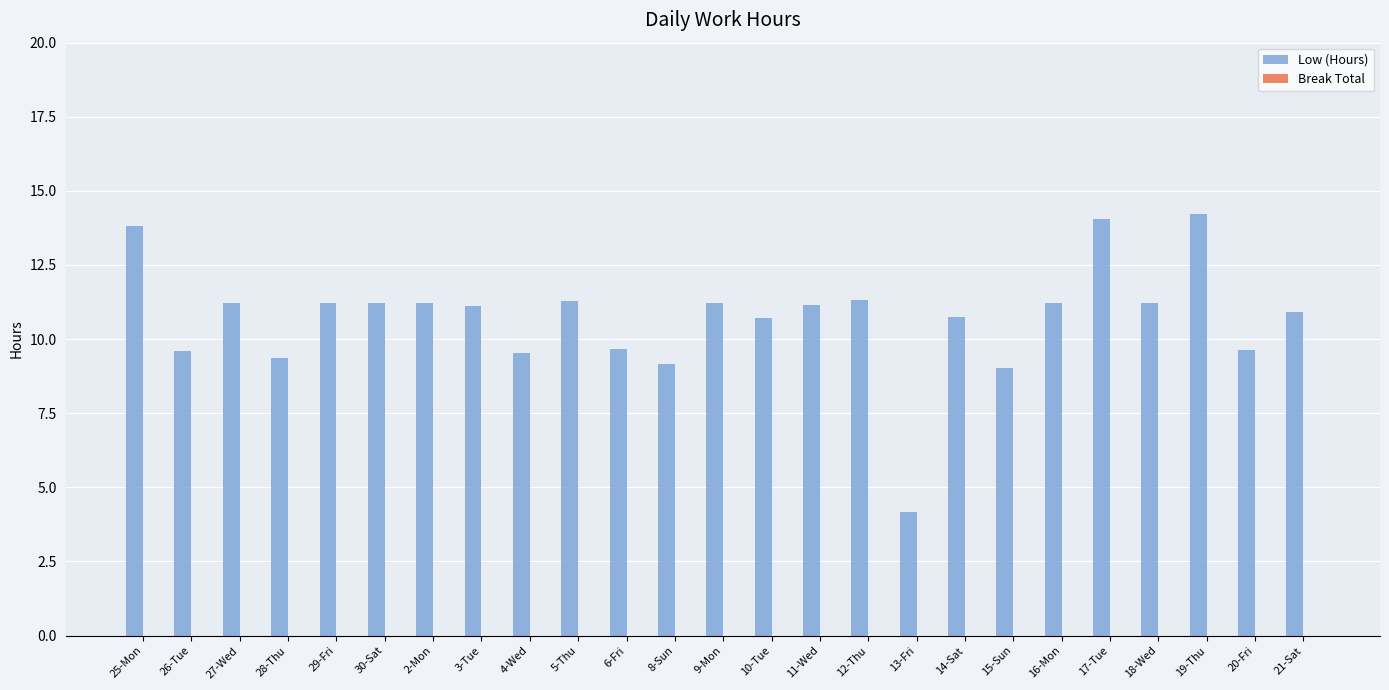

What is the label of the 18th bar from the left?

14-Sat